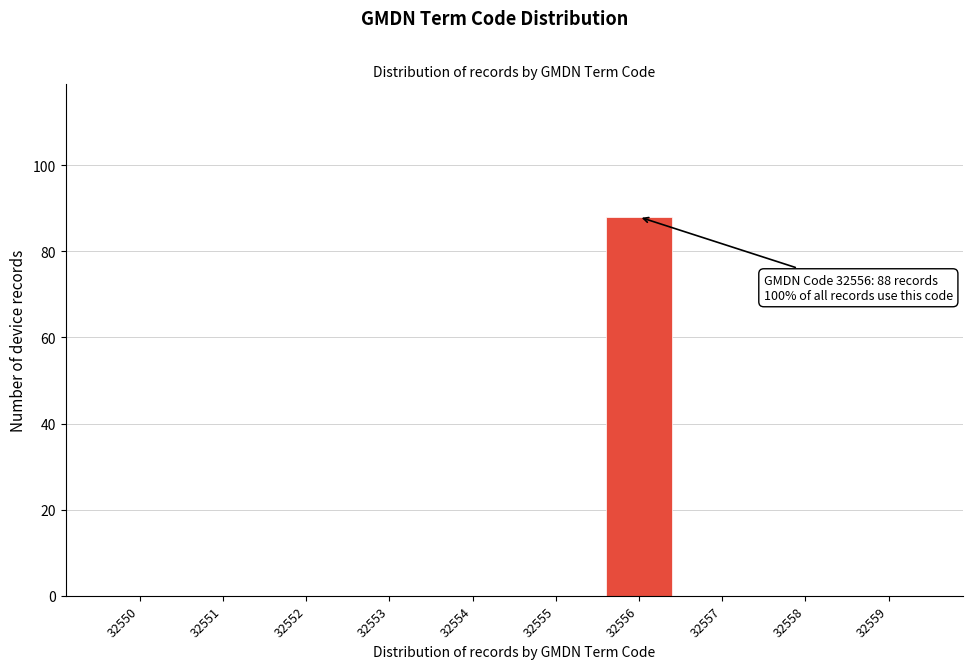

Reading left to right, what are all the values shown in this chart?

32550=0	32551=0	32552=0	32553=0	32554=0	32555=0	32556=88	32557=0	32558=0	32559=0